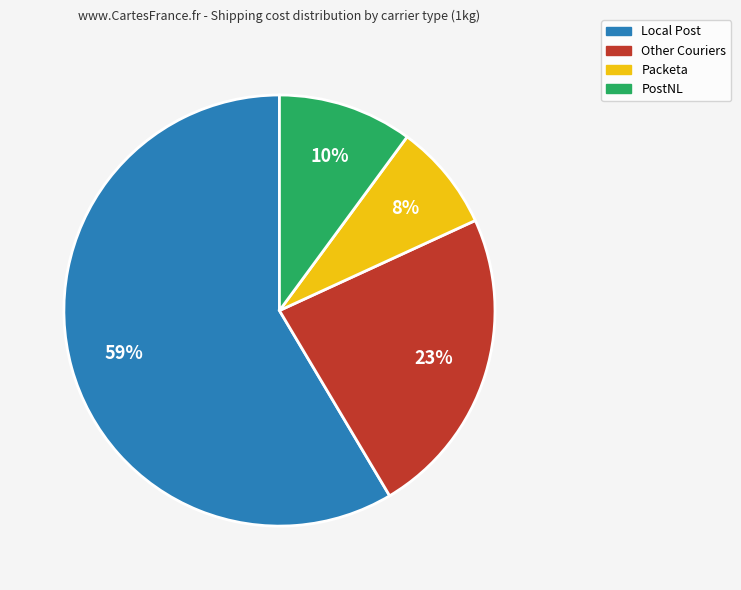

Is there a majority slice in this chart?

Yes